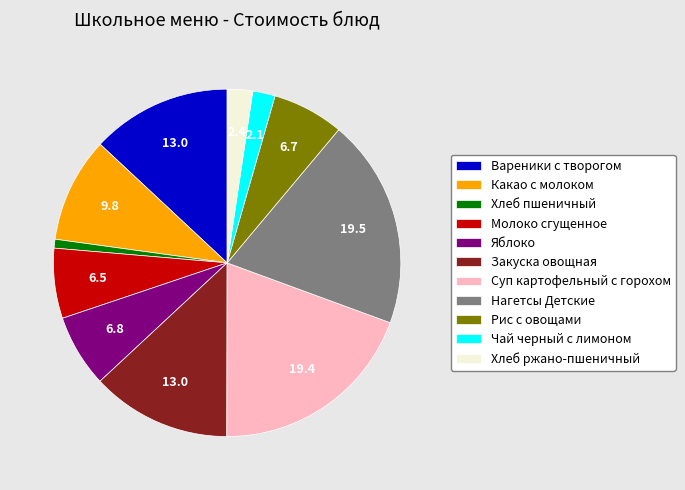

True or false: Какао с молоком accounts for 17% of the total.

False